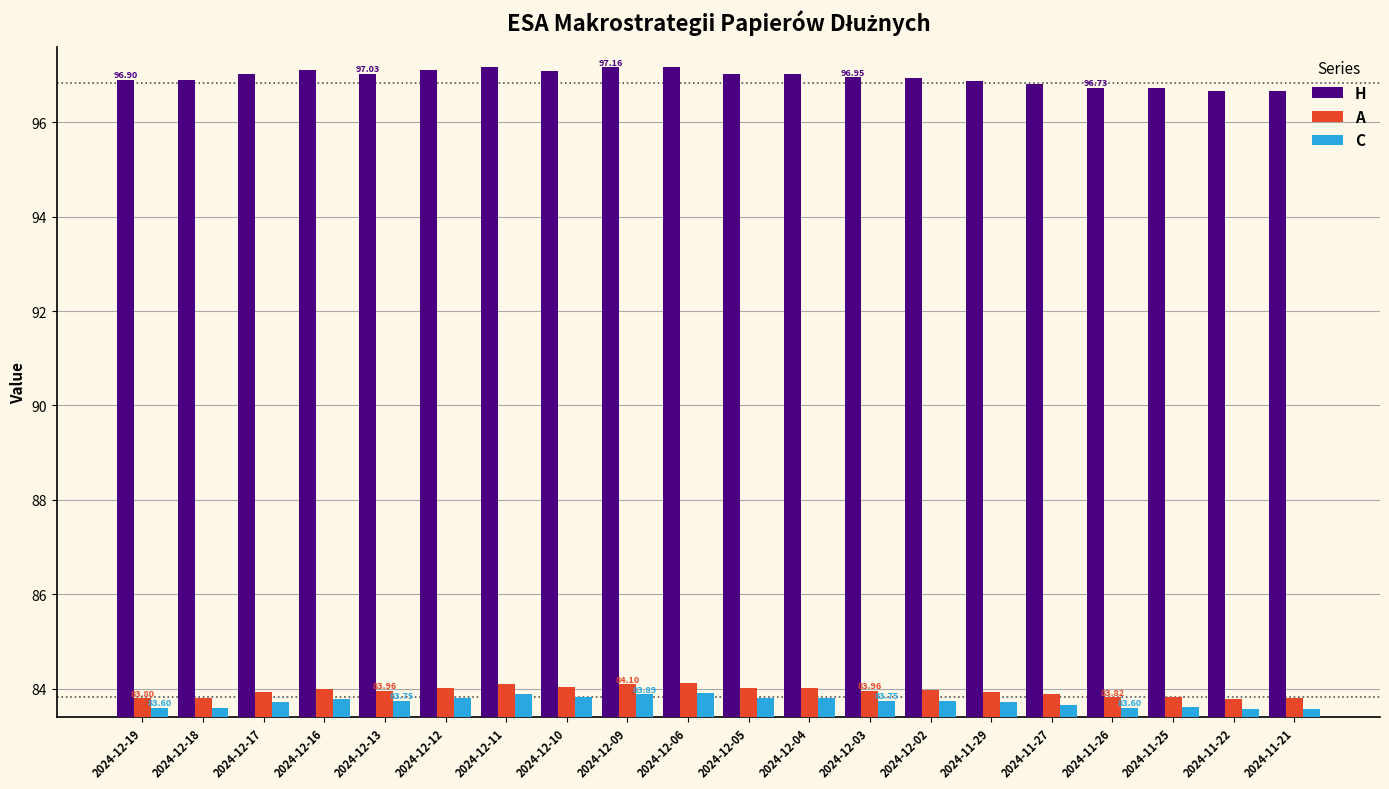

How many categories are shown in the chart?

20